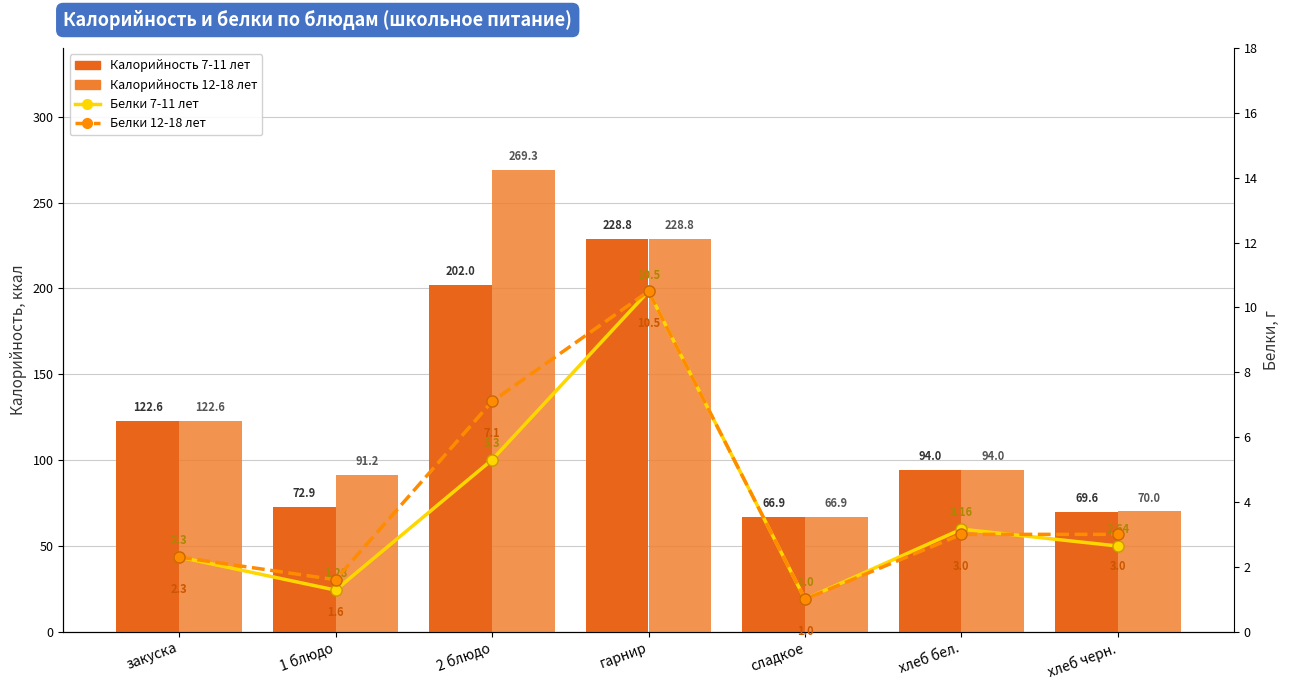

How many data points in Белки 12-18 лет are above 3?

2